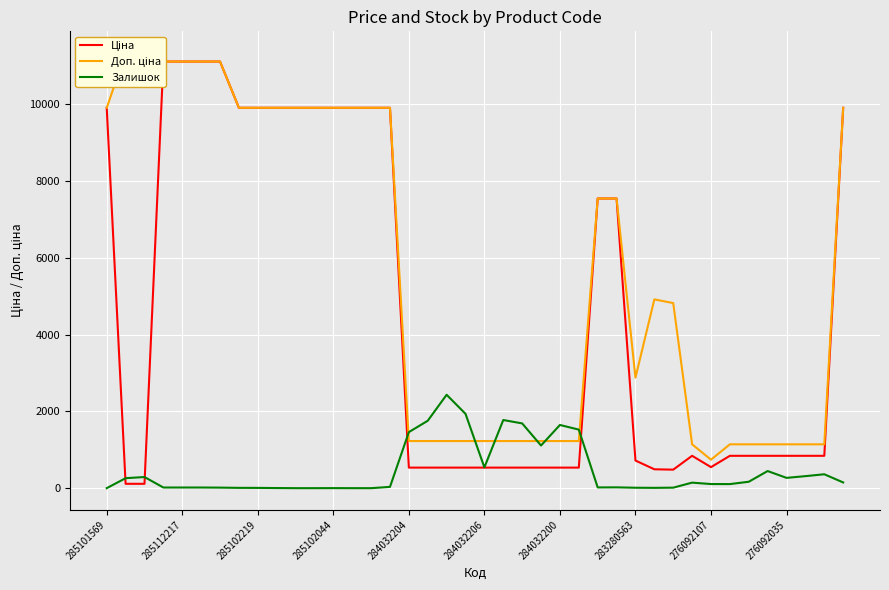

In Доп. ціна, how many points are higher than both neighbors (excluding endpoints)?

1